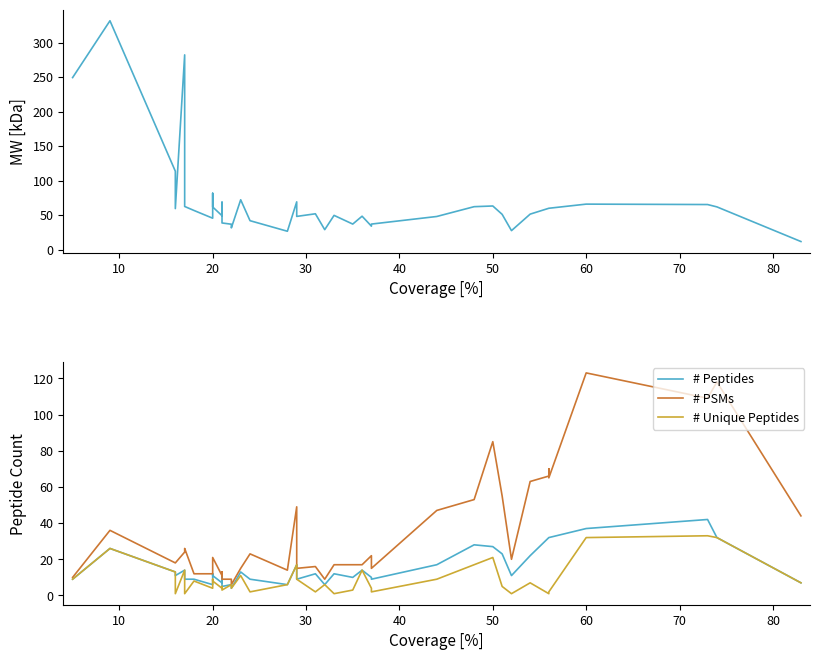

True or false: # Unique Peptides and # Peptides intersect in this chart.

False